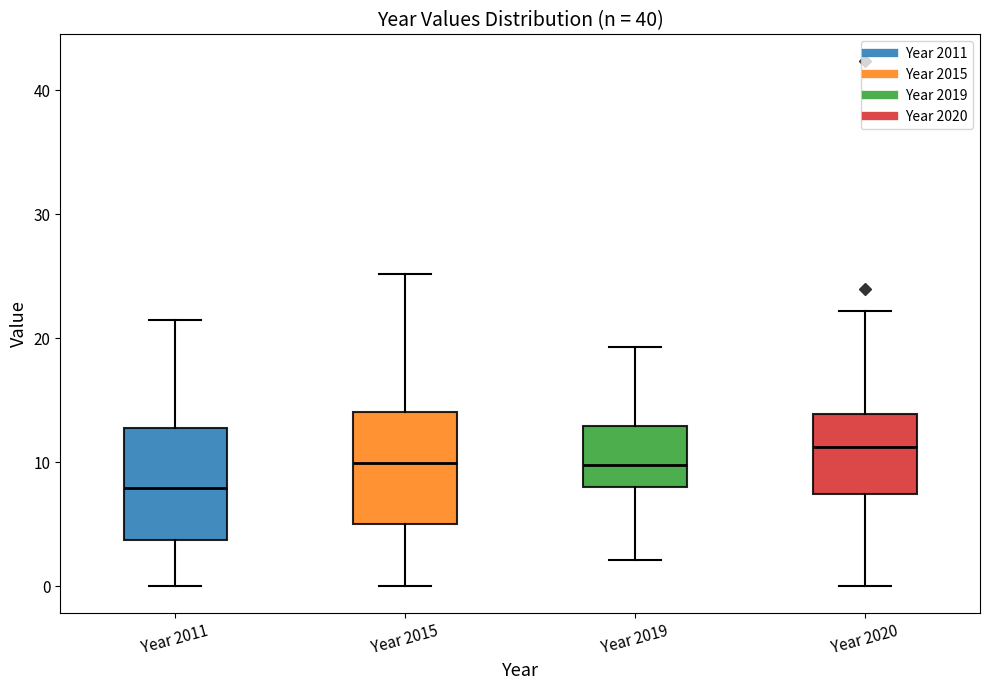

Reading left to right, read every box against the y-axis: the position of its median line, the range the box covers, and the ends of its whiskers. The values are not printed on the chart, so give them approximately, as read against the axis.

Year 2011: median 8, box 4 to 13, whiskers 0 to 22
Year 2015: median 10, box 5 to 14, whiskers 0 to 25
Year 2019: median 10, box 8 to 13, whiskers 2 to 19
Year 2020: median 11, box 7 to 14, whiskers 0 to 22